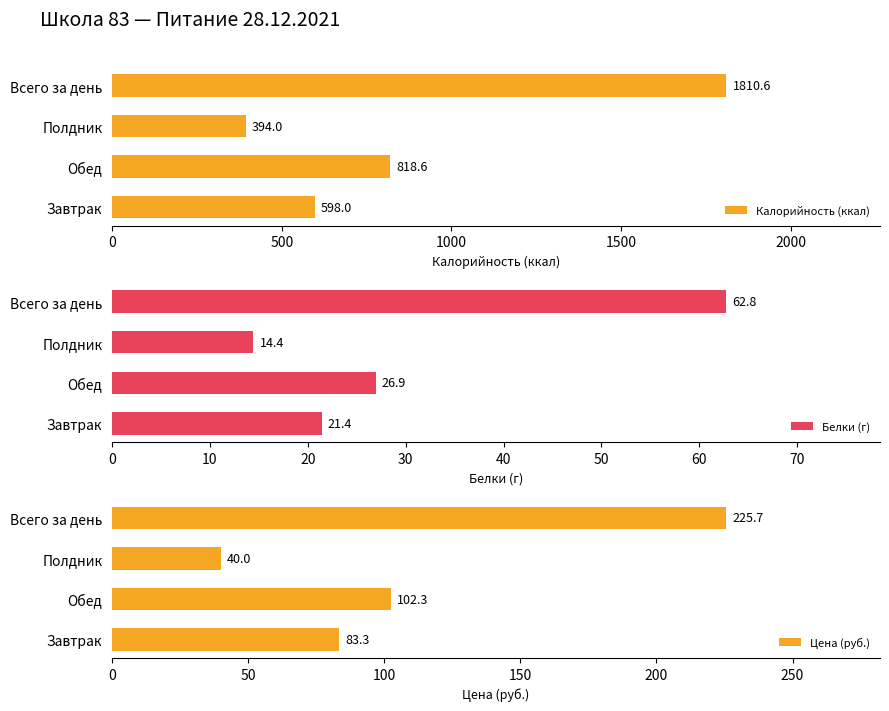

At which label is Калорийность (ккал) closest to 1102?

Обед